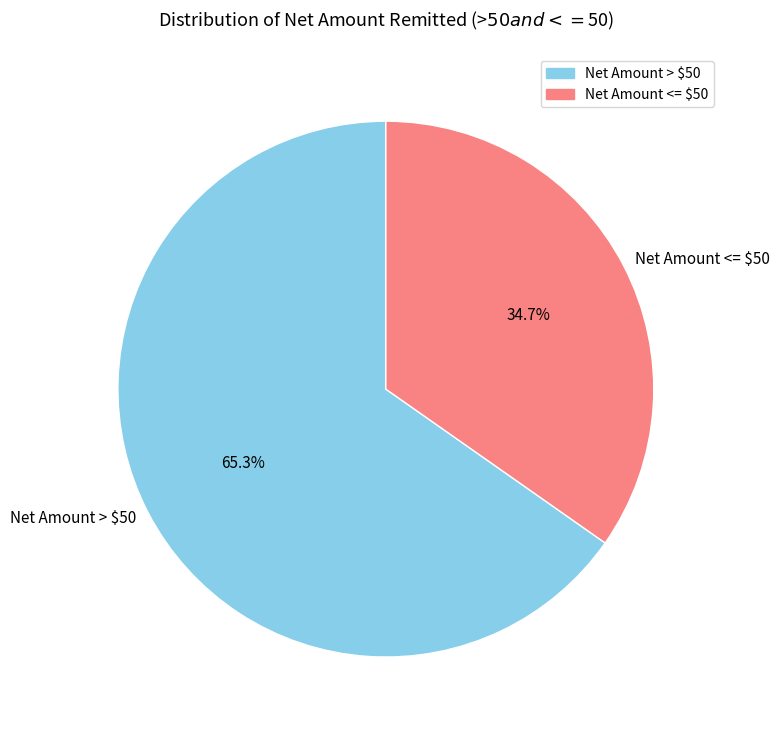

How many slices are in this pie chart?

2